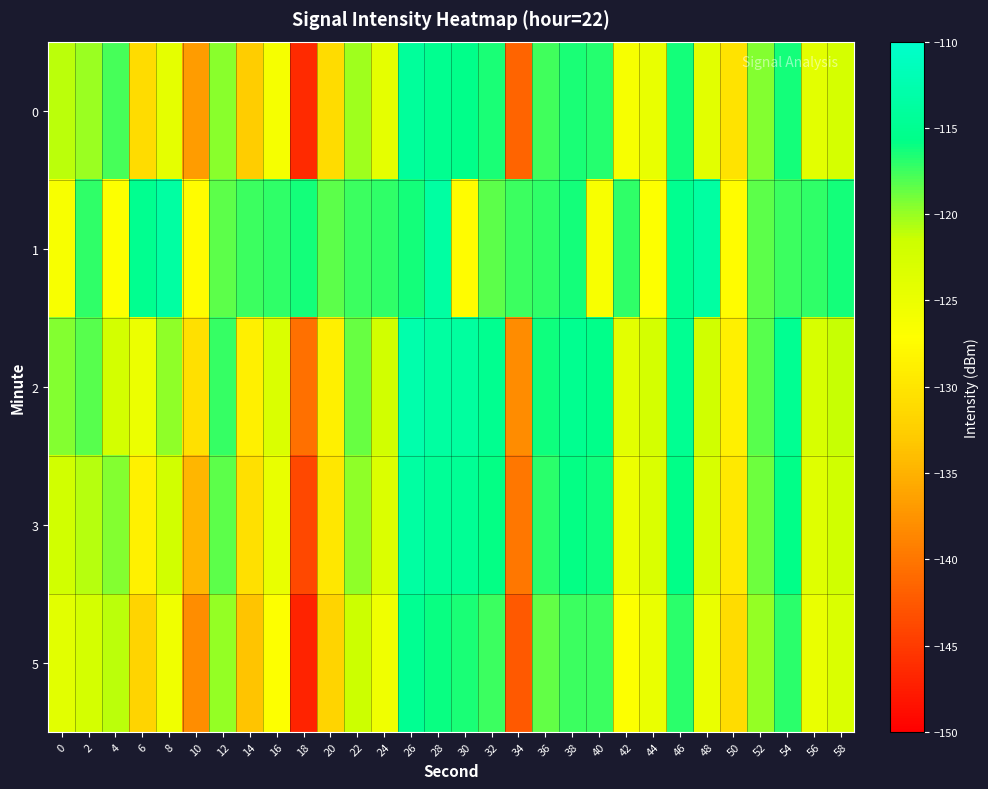

At 12, list the series in order from largest to smallest.

2, 1, 3, 0, 5